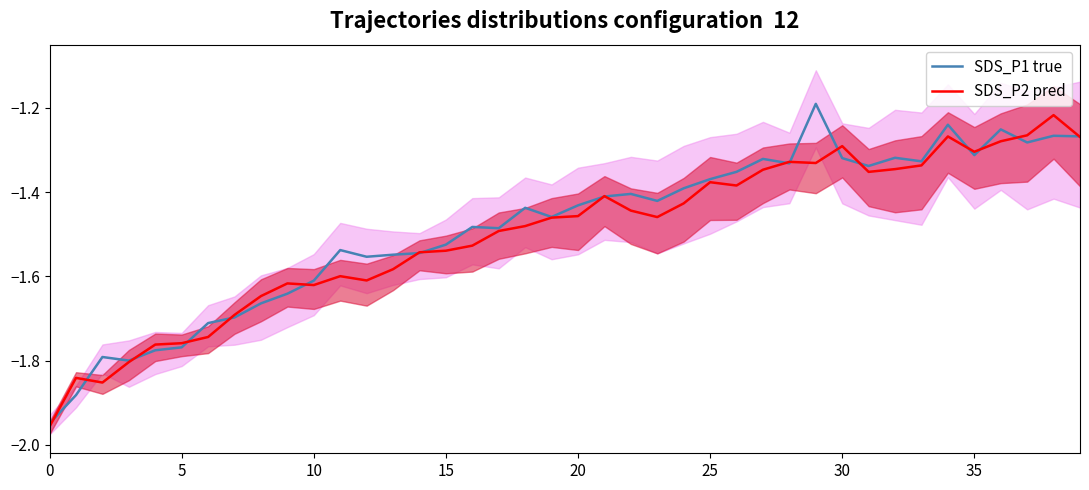

What is the average value of the SDS_P2 pred series?

-1.5